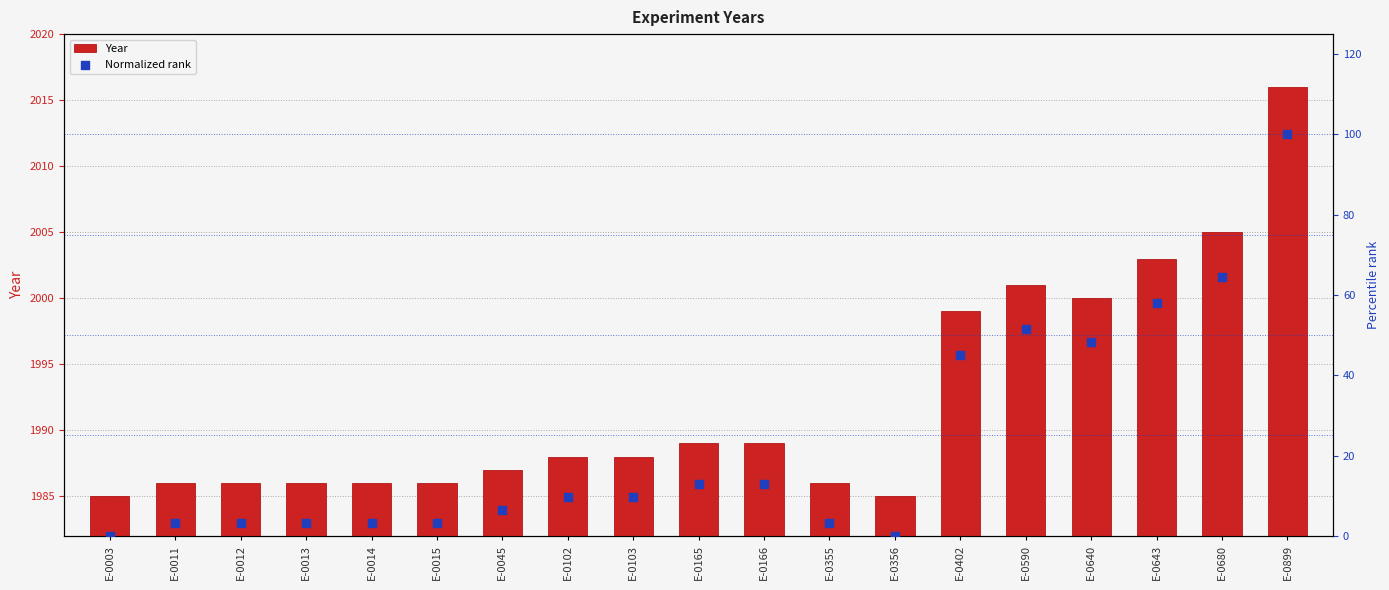

What is the total value across all series at E-0680?

2069.5